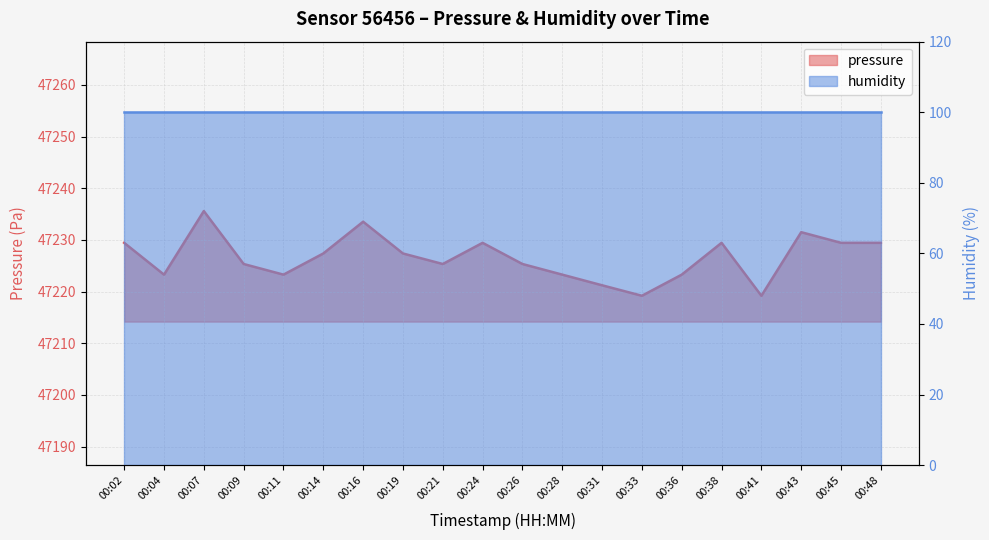

What value does the data have at 00:07?

47235.6